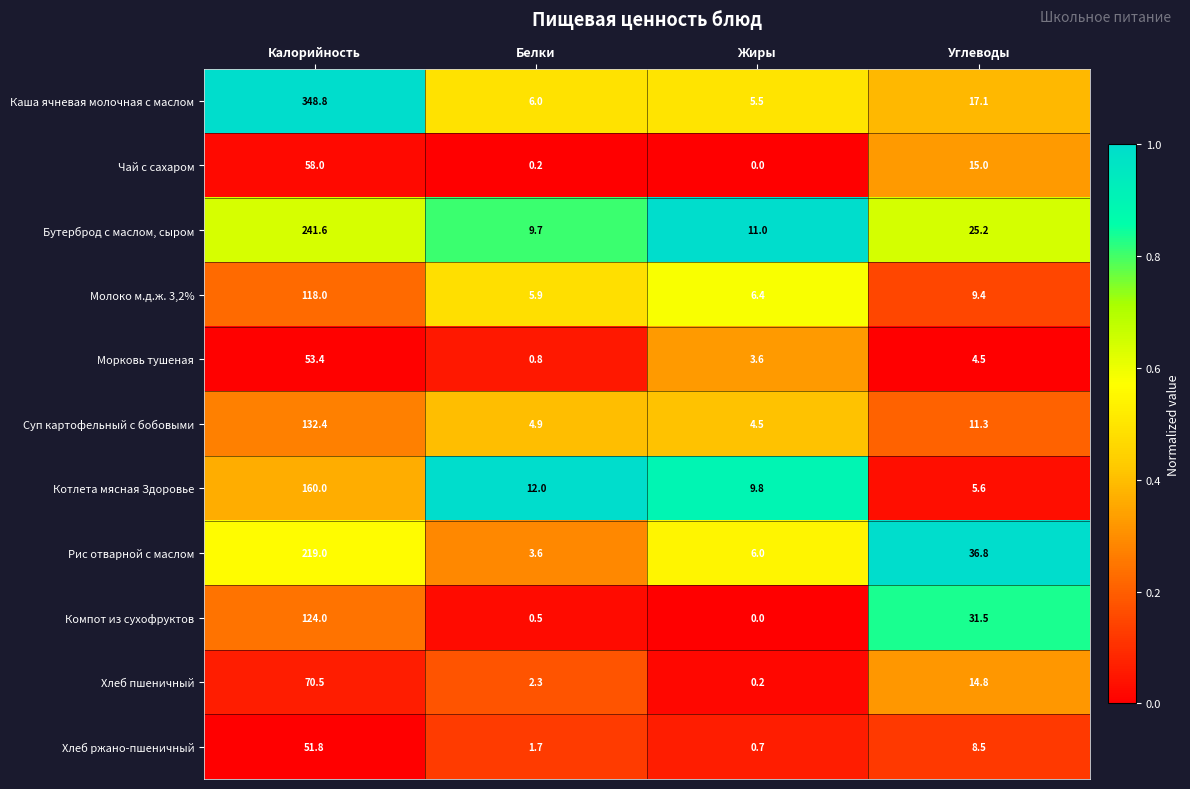

What is the difference between the Каша ячневая молочная с маслом values at Углеводы and Жиры?

11.6